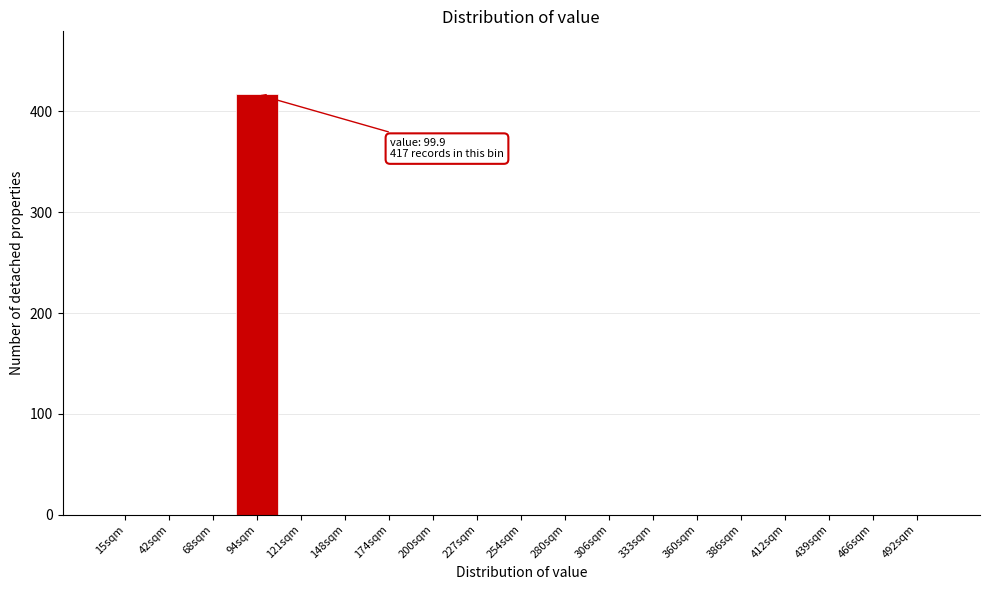

Reading left to right, list all the values displayed in this chart.

15sqm=0	42sqm=0	68sqm=0	94sqm=417	121sqm=0	148sqm=0	174sqm=0	200sqm=0	227sqm=0	254sqm=0	280sqm=0	306sqm=0	333sqm=0	360sqm=0	386sqm=0	412sqm=0	439sqm=0	466sqm=0	492sqm=0